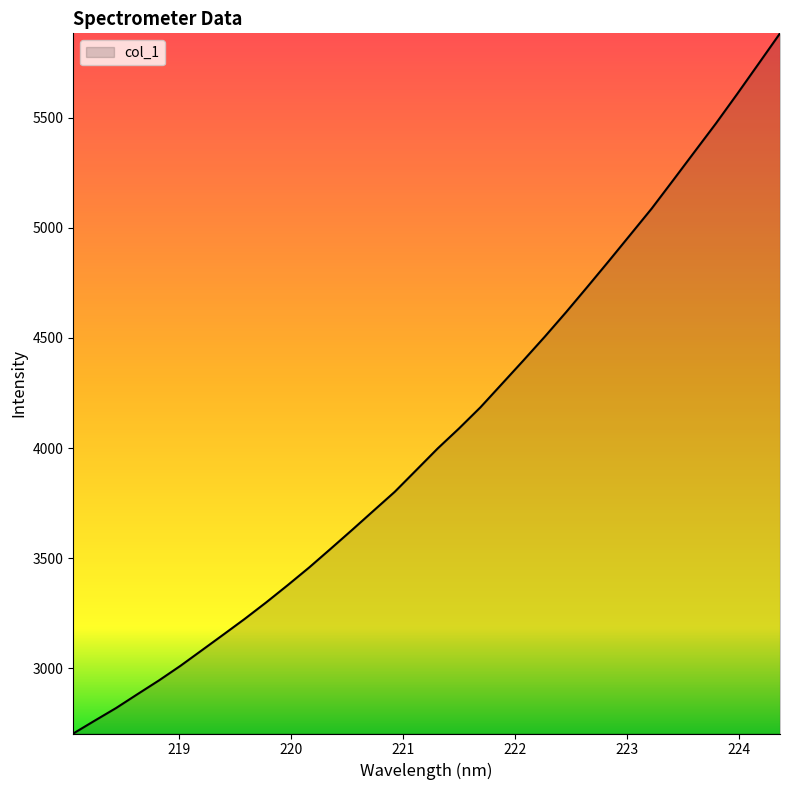

True or false: there are more than 1 points higher than both neighbors.

False